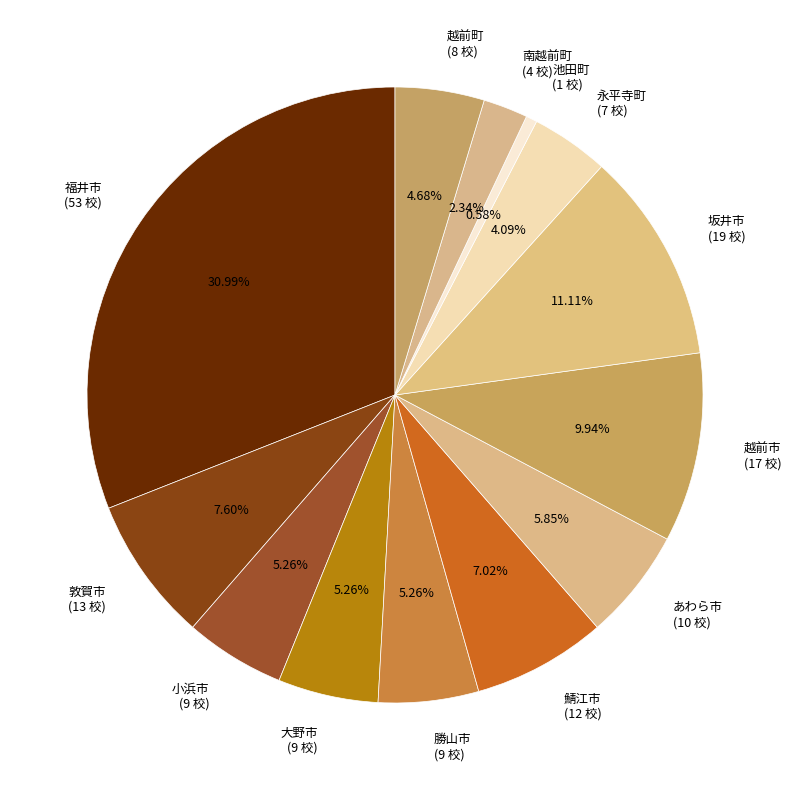

Approximately how many times larger is the value at 大野市 compared to 勝山市?

1.0